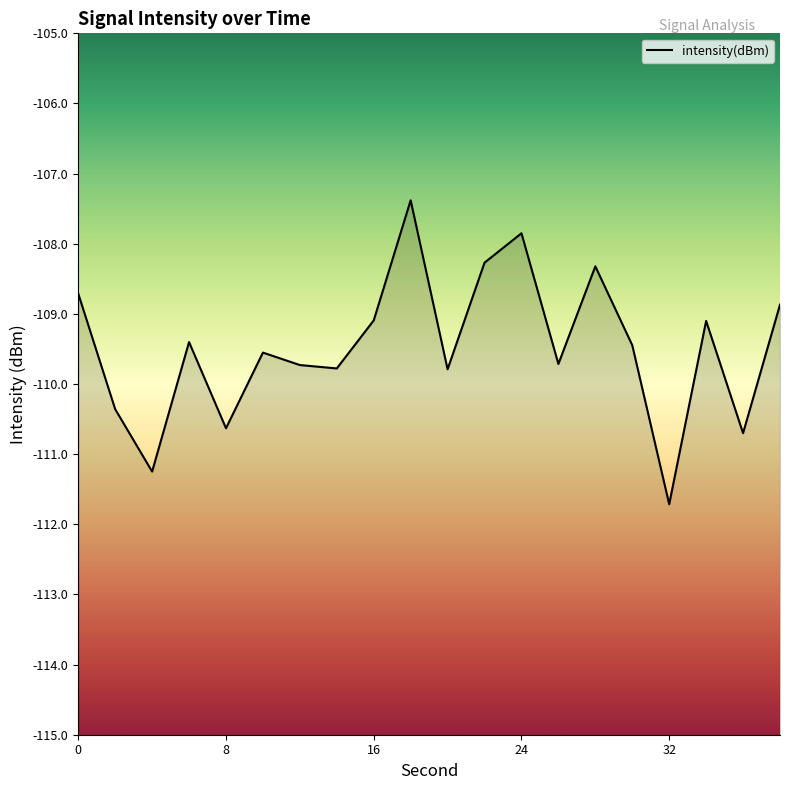

Rank the categories by value from lowest to highest.

32, 4, 36, 8, 2, 20, 14, 12, 26, 10, 30, 6, 34, 16, 38, 0, 28, 22, 24, 18